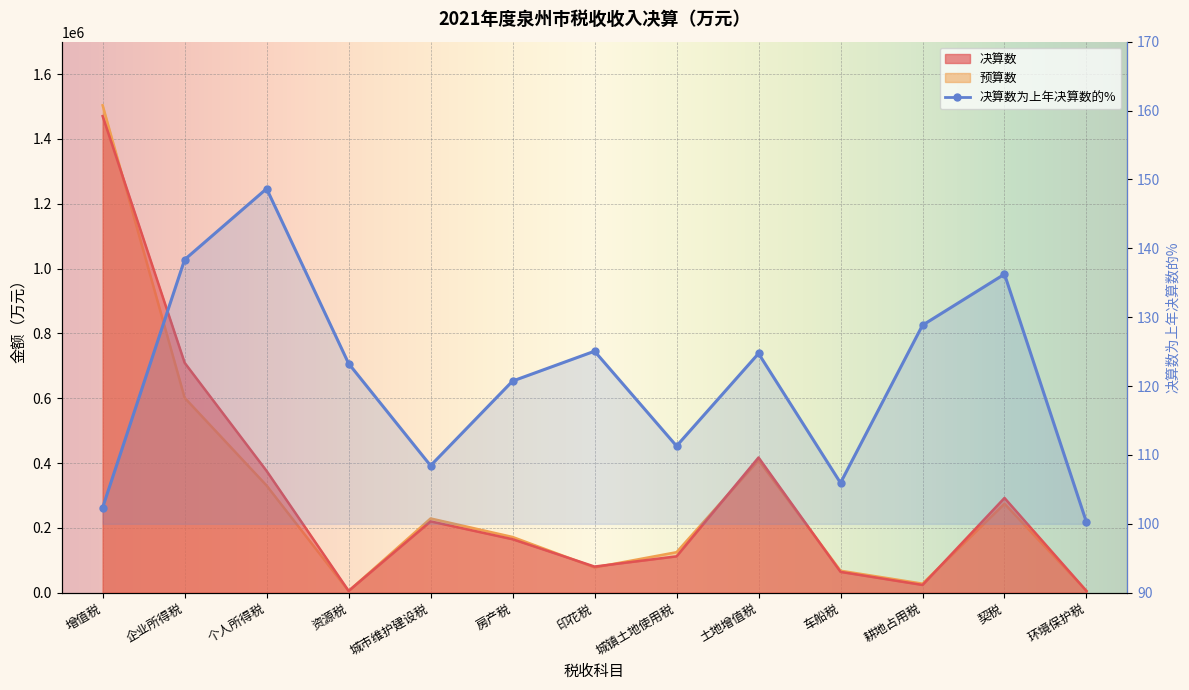

At which category does 决算数 reach its first local valley?

资源税